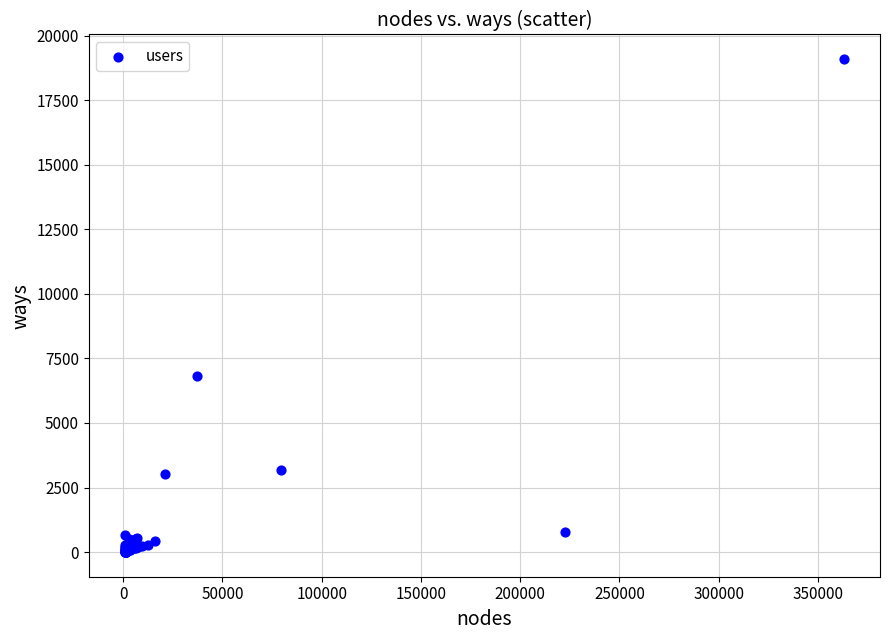

What Y value in the scatter plot is closest to 9547?

6812